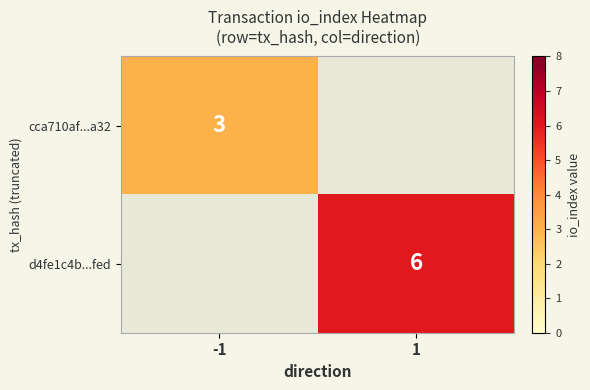

The d4fe1c4b...fed series shows 6 at 1. True or false?

True